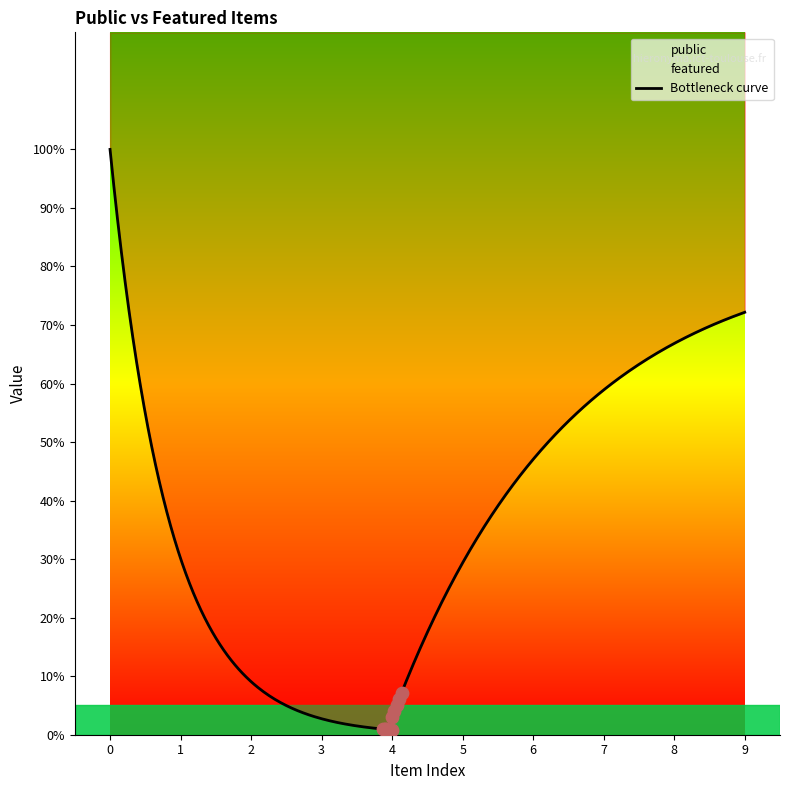

Which series reaches the minimum Y coordinate?

featured